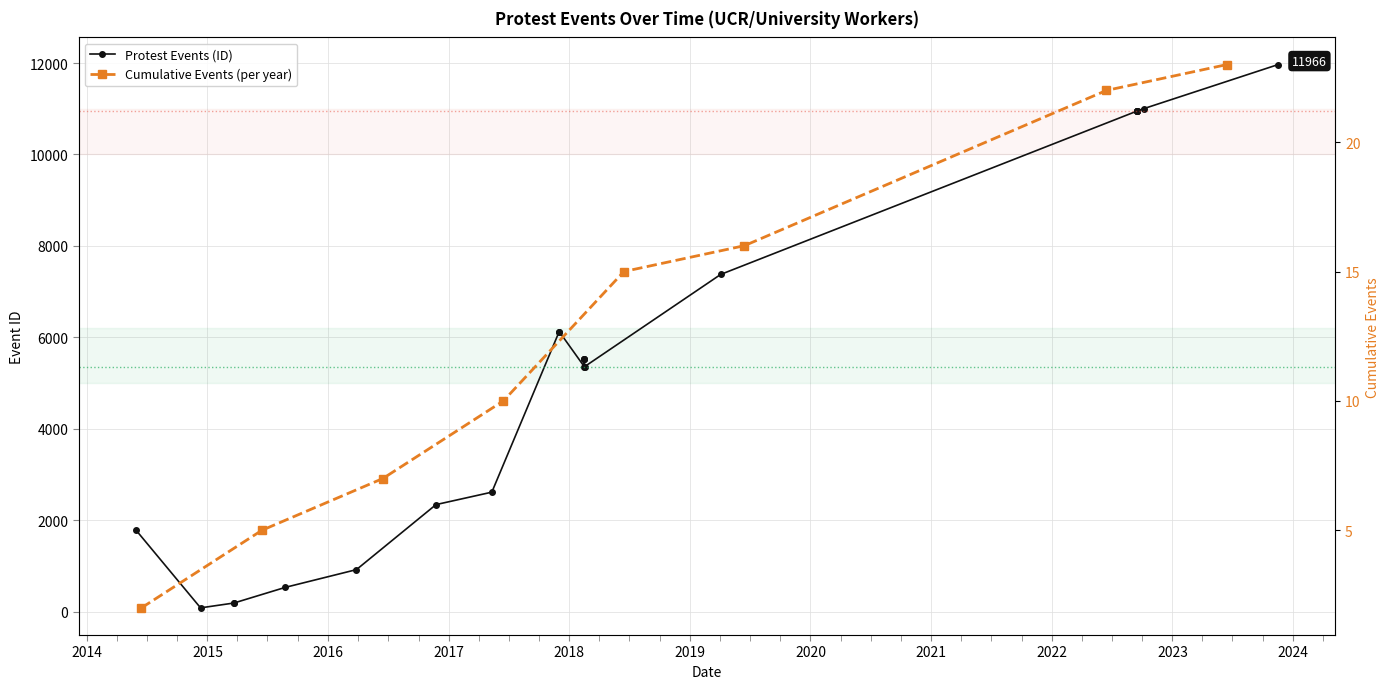

What is the maximum value shown in the chart?

11966